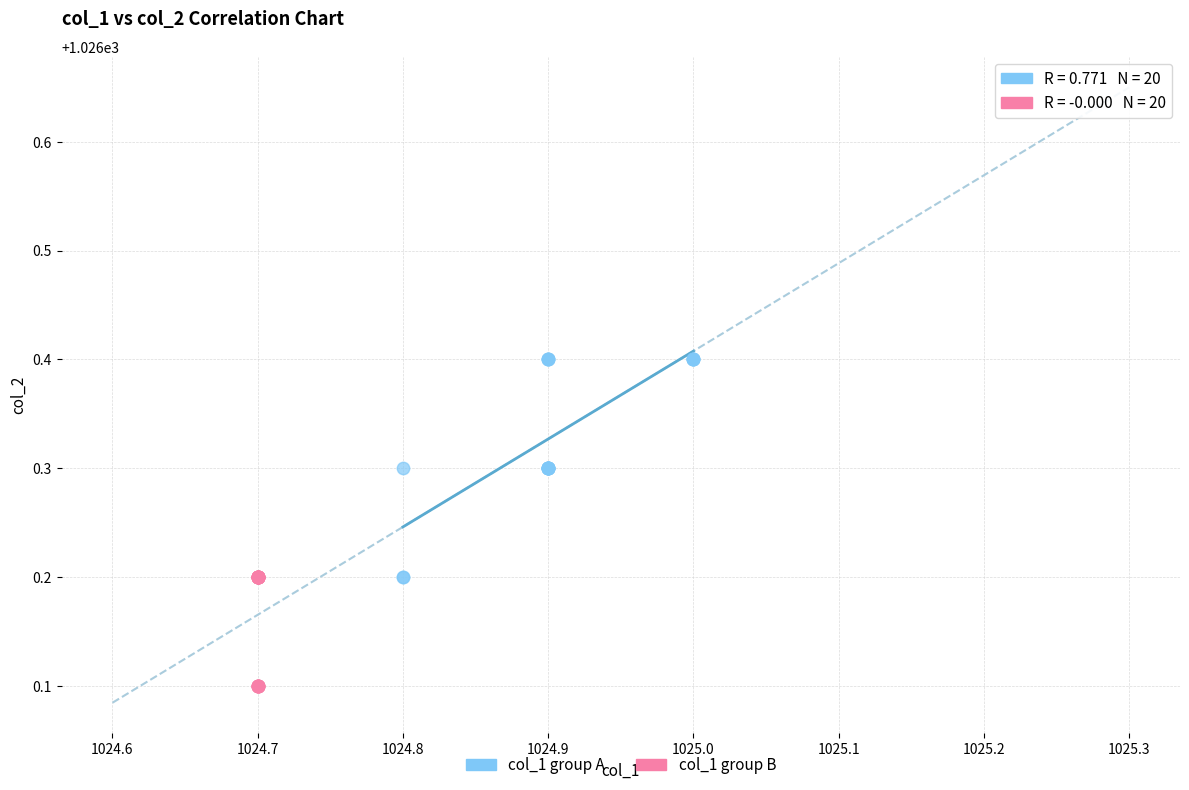

Which series has the largest Y range (max minus min)?

col_1 group A